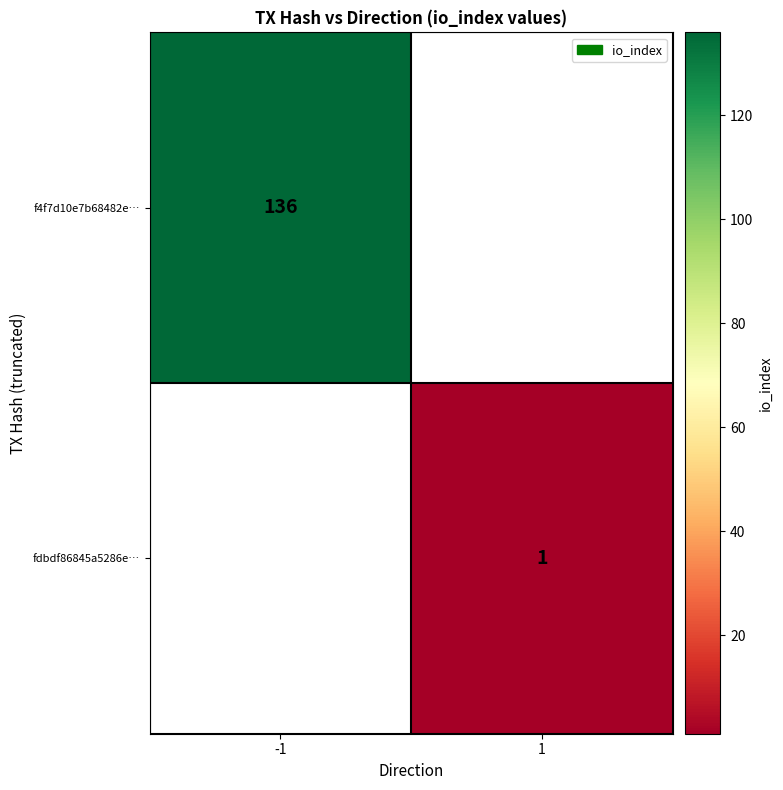

How many data points does each series have?

2